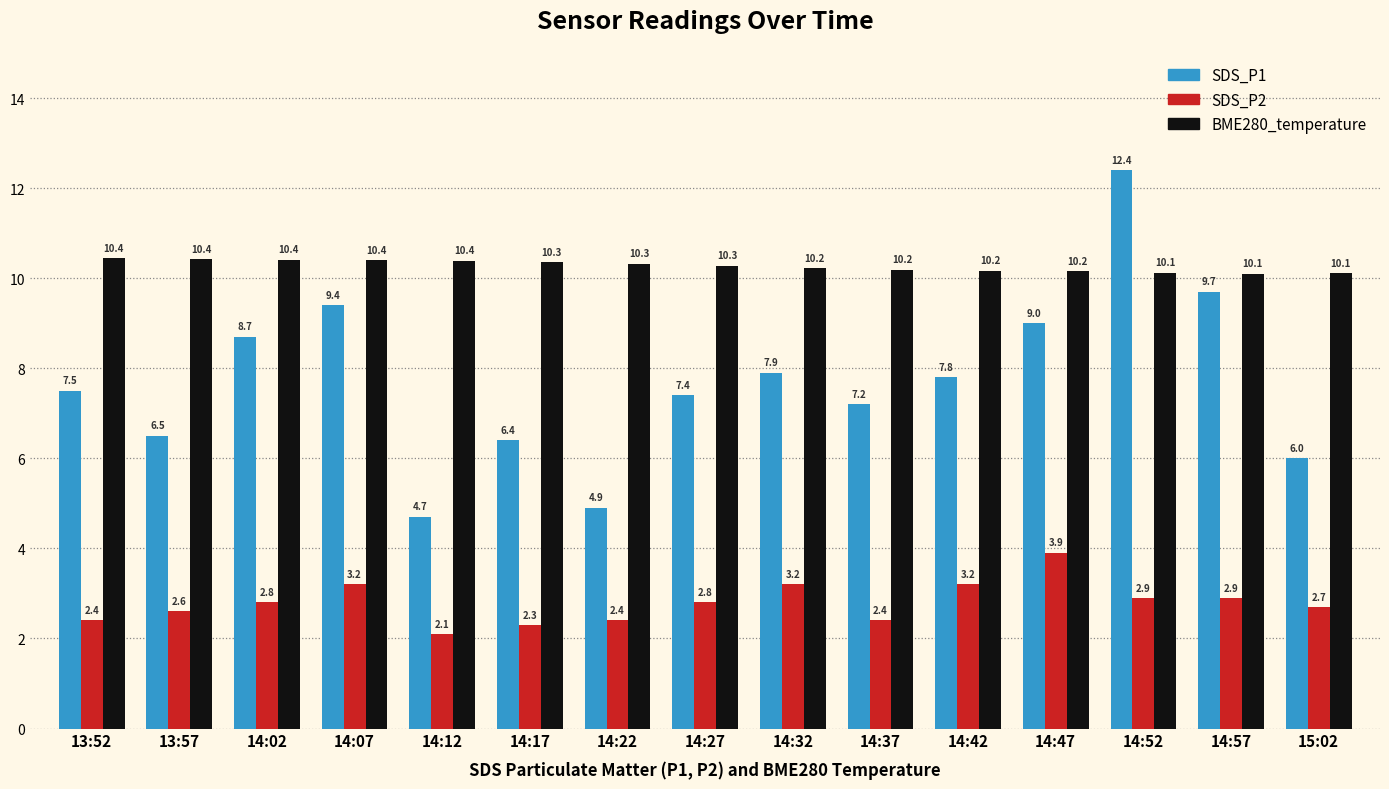

True or false: SDS_P1 has a value of 7.5 at 13:52.

True